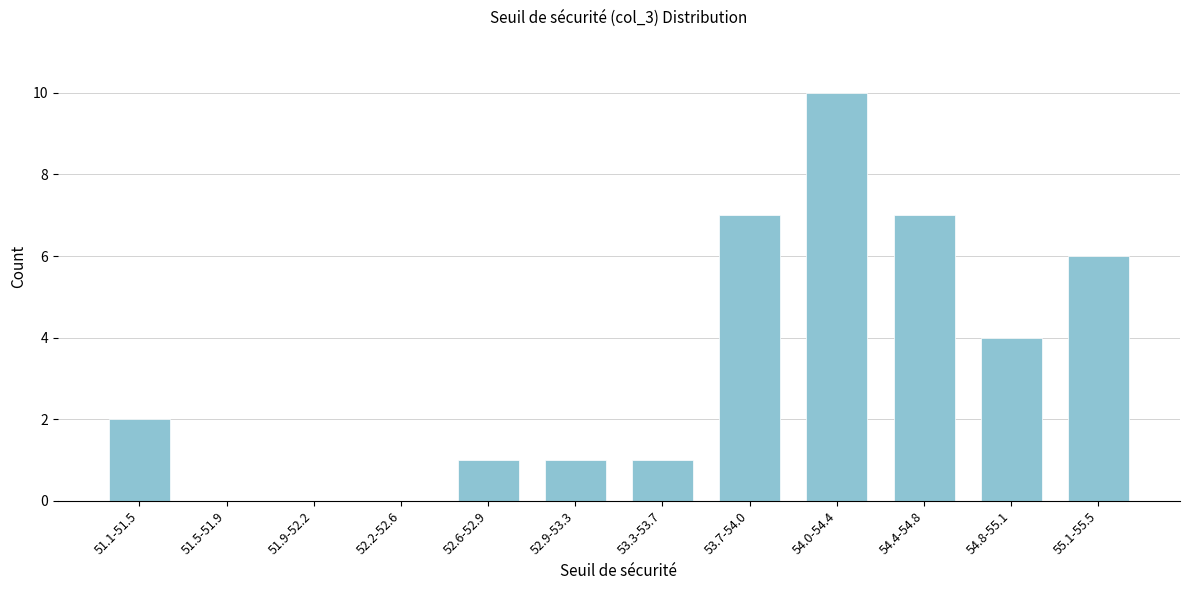

Reading left to right, transcribe all the data shown in this chart.

51.1-51.5=2	51.5-51.9=0	51.9-52.2=0	52.2-52.6=0	52.6-52.9=1	52.9-53.3=1	53.3-53.7=1	53.7-54.0=7	54.0-54.4=10	54.4-54.8=7	54.8-55.1=4	55.1-55.5=6